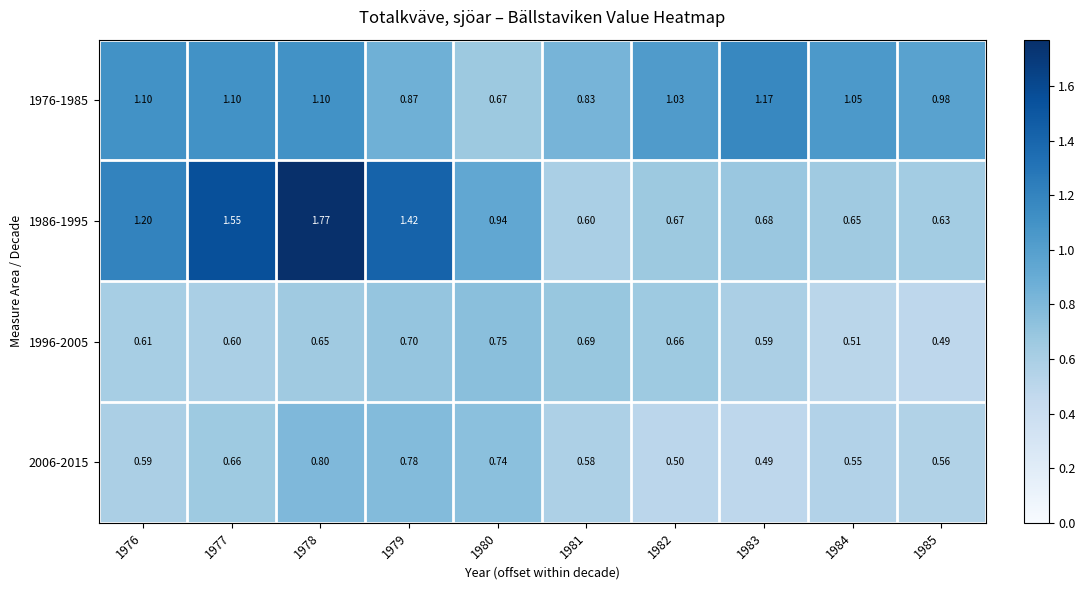

Is the value of 1976-1985 at 1985 greater than the value of 1996-2005 at 1983?

Yes